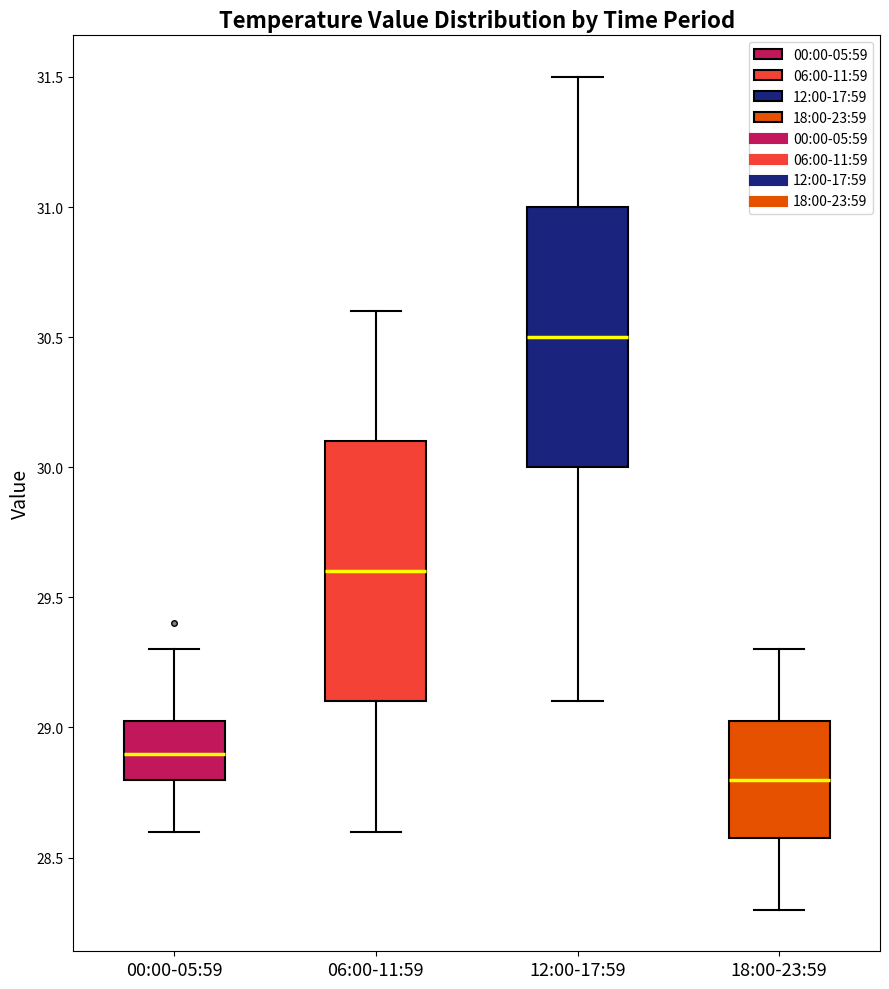

Which box's median line is the highest?

12:00-17:59